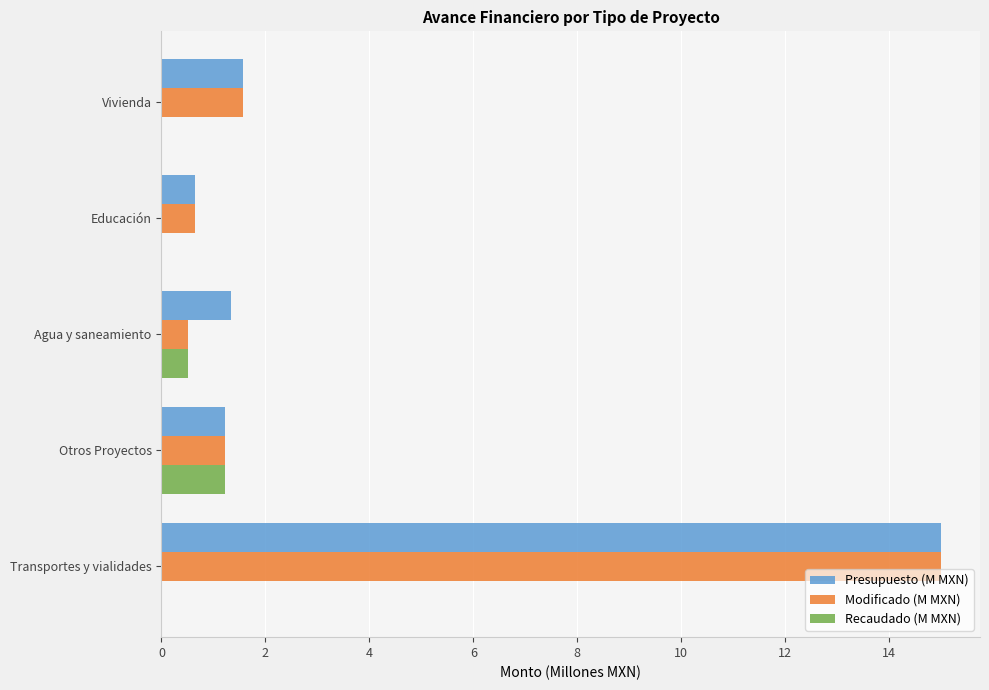

How many data points in Presupuesto (M MXN) are above 1?

4